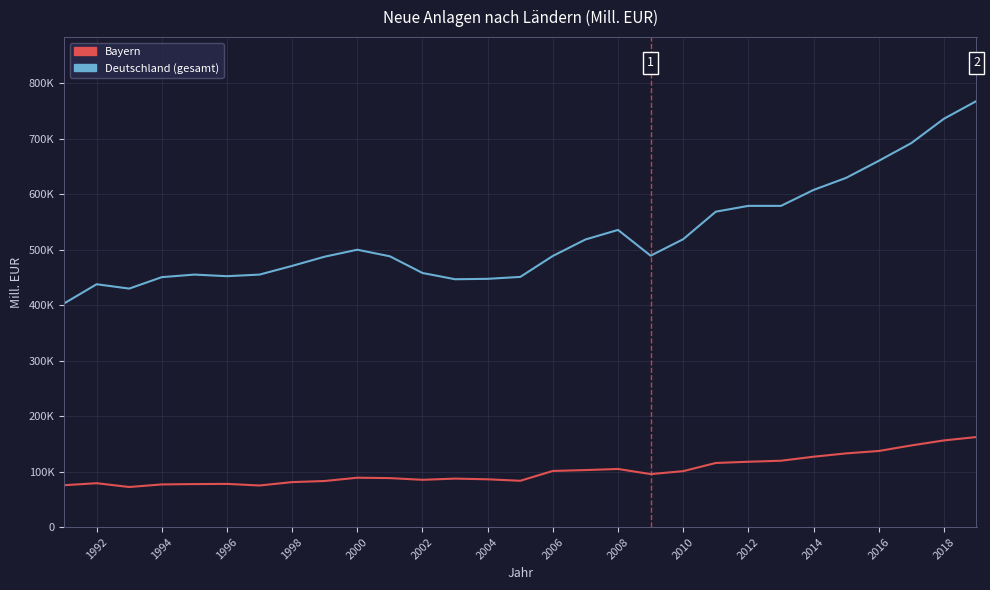

Is this an area chart (filled region under the line)?

No